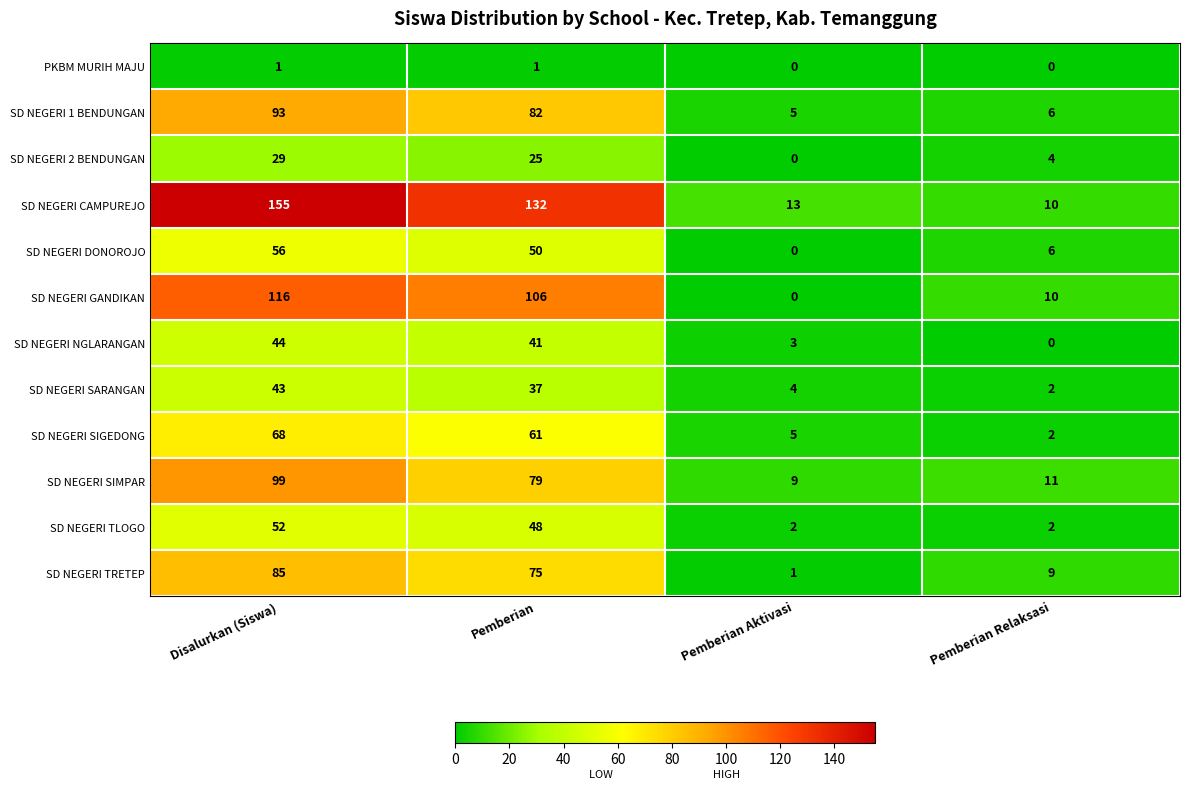

Which label corresponds to the largest value in the chart?

Disalurkan (Siswa)